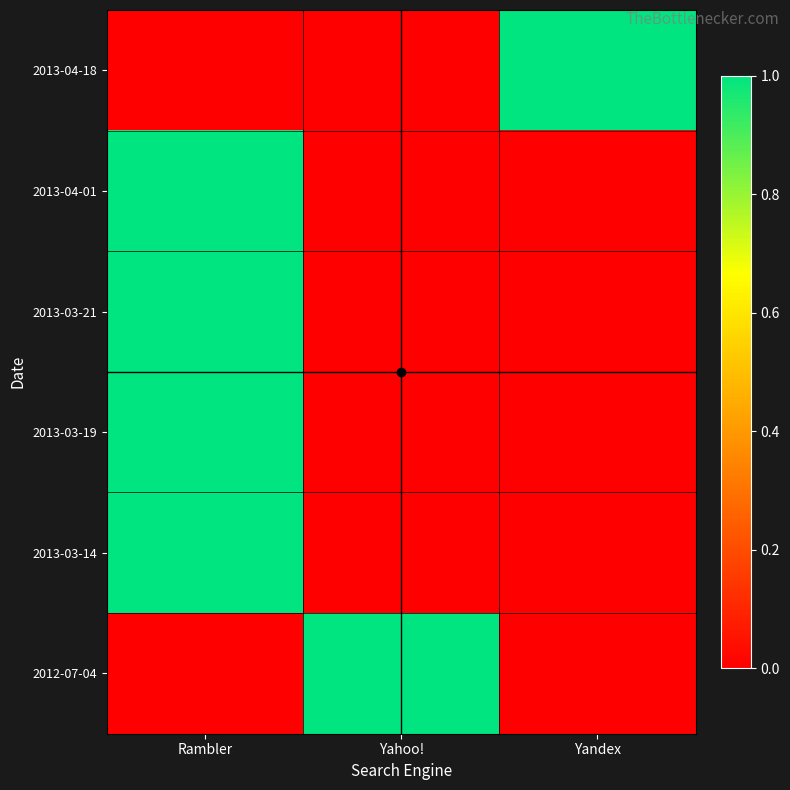

Reading left to right, what are all the values shown in this chart?

2013-04-18: Rambler=0	Yahoo!=0	Yandex=1
2013-04-01: Rambler=1	Yahoo!=0	Yandex=0
2013-03-21: Rambler=1	Yahoo!=0	Yandex=0
2013-03-19: Rambler=1	Yahoo!=0	Yandex=0
2013-03-14: Rambler=1	Yahoo!=0	Yandex=0
2012-07-04: Rambler=0	Yahoo!=1	Yandex=0